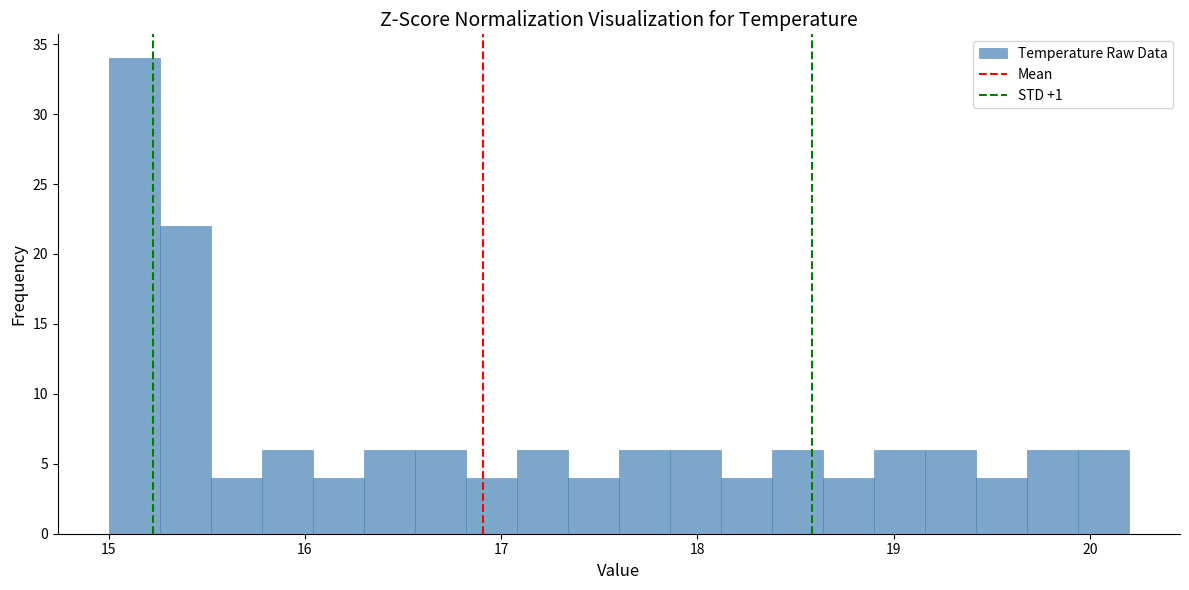

Around what value on the x-axis is the tallest bar? Give the approximate position of its centre, as read against the axis.

15.1